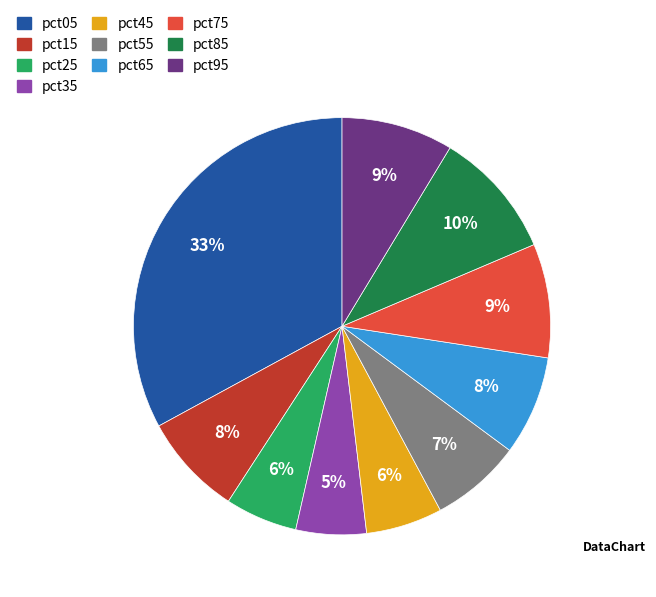

True or false: pct65 accounts for 17% of the total.

False